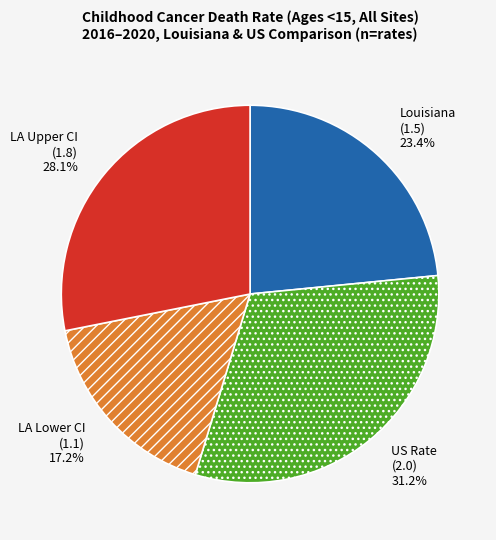

Is LA Upper CI (1.8) the majority of the pie?

No